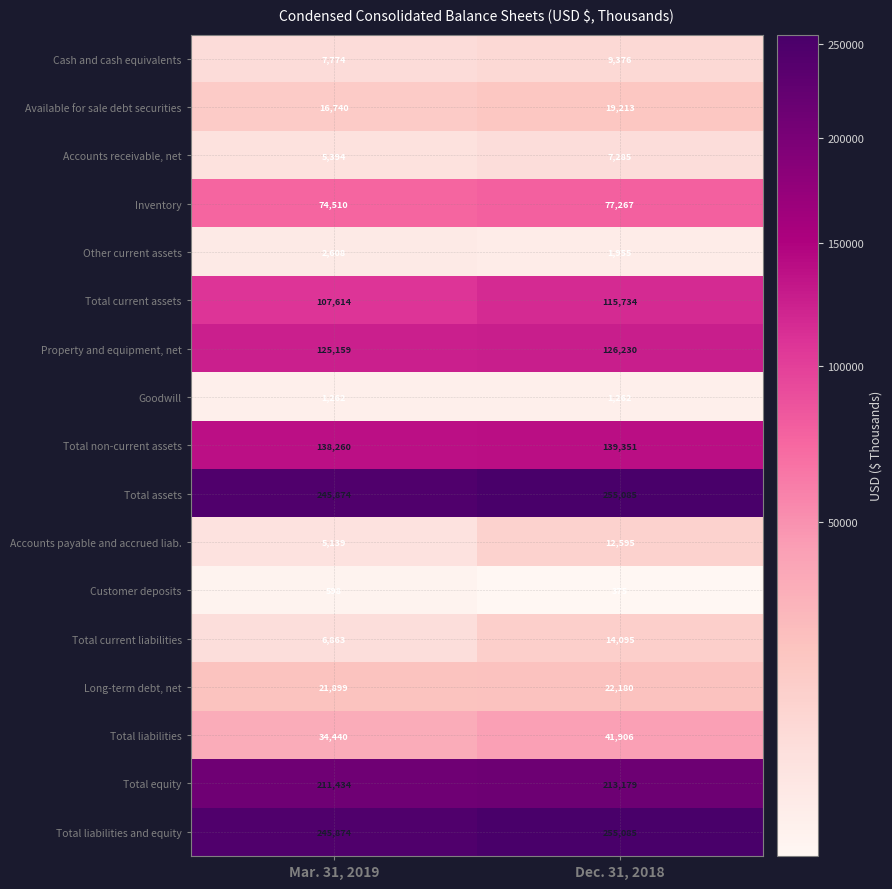

At which category is the sum across all series the highest?

Dec. 31, 2018